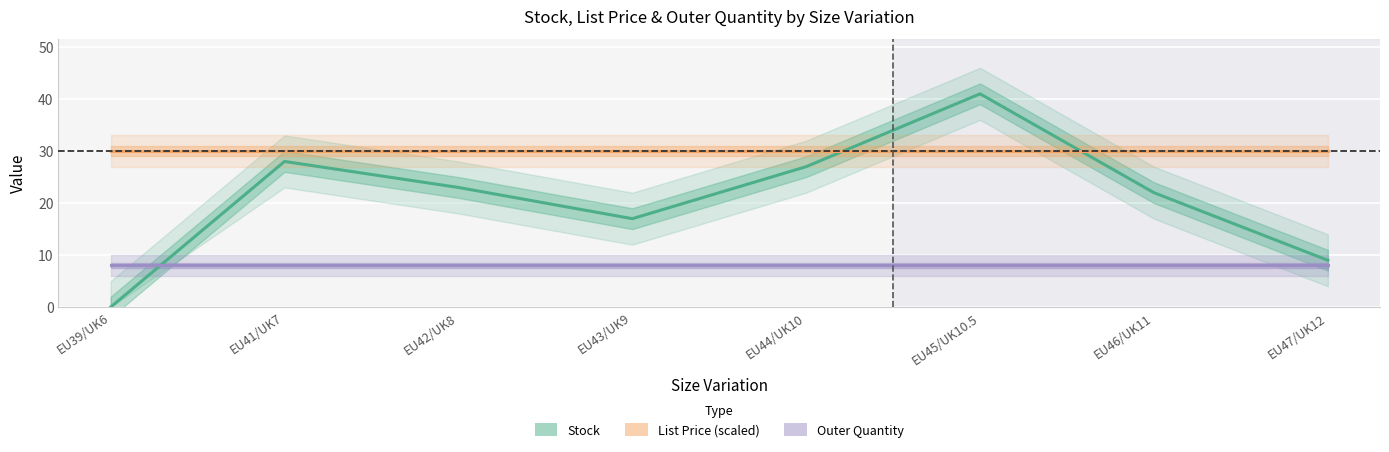

List the series in order of their overall mean, highest first.

List Price (scaled), Stock, Outer Quantity